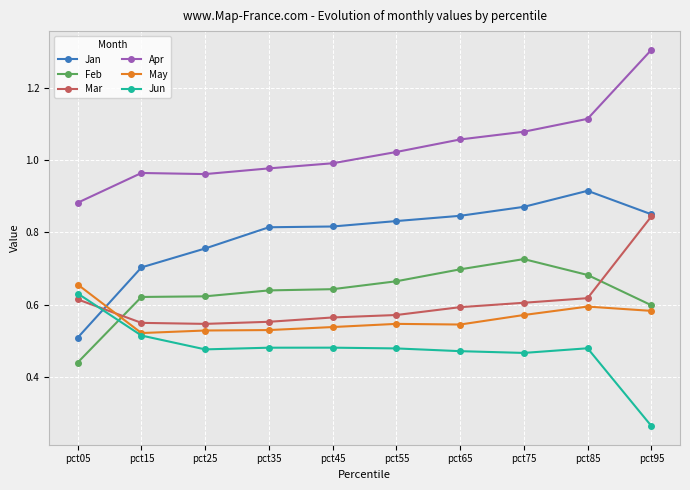

True or false: Apr has a value of 0.7 at pct35.

False